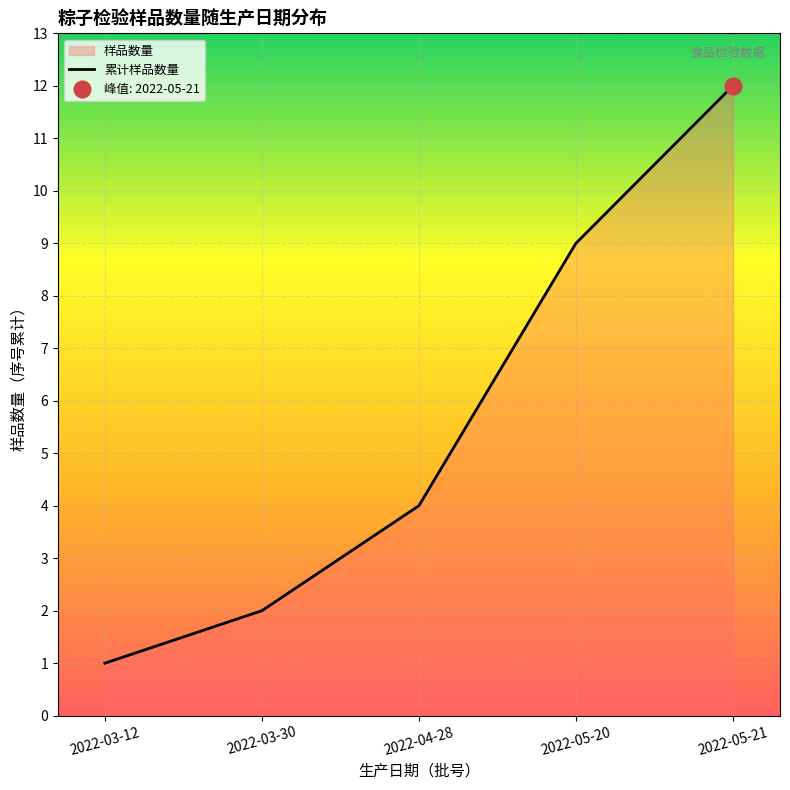

List the labels in order of value, smallest first.

2022-03-12, 2022-03-30, 2022-04-28, 2022-05-20, 2022-05-21